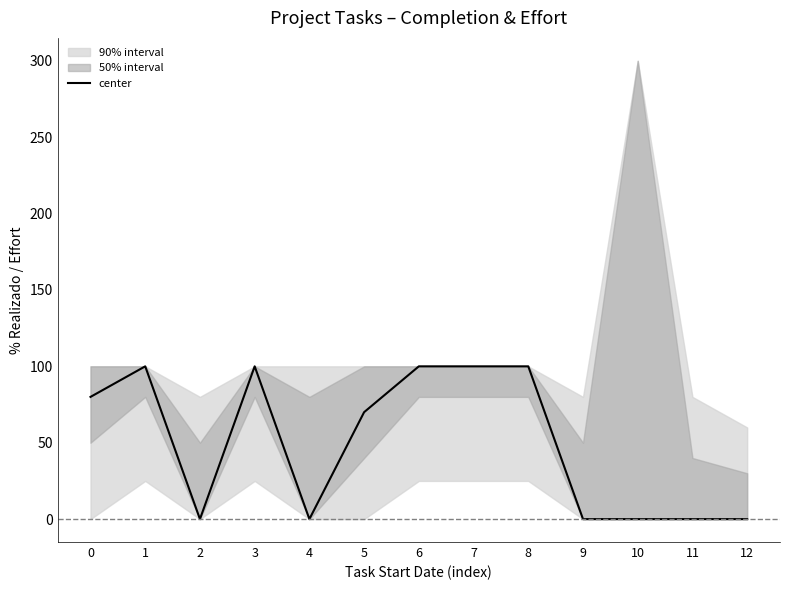

List the labels in order of value, smallest first.

2, 4, 9, 10, 11, 12, 5, 0, 1, 3, 6, 7, 8